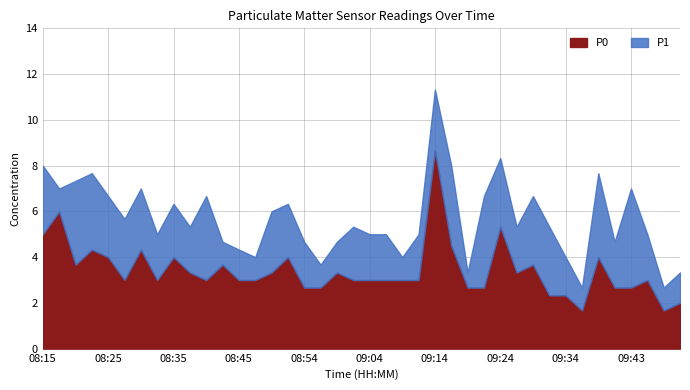

What is the average value of the P1 series?

5.7